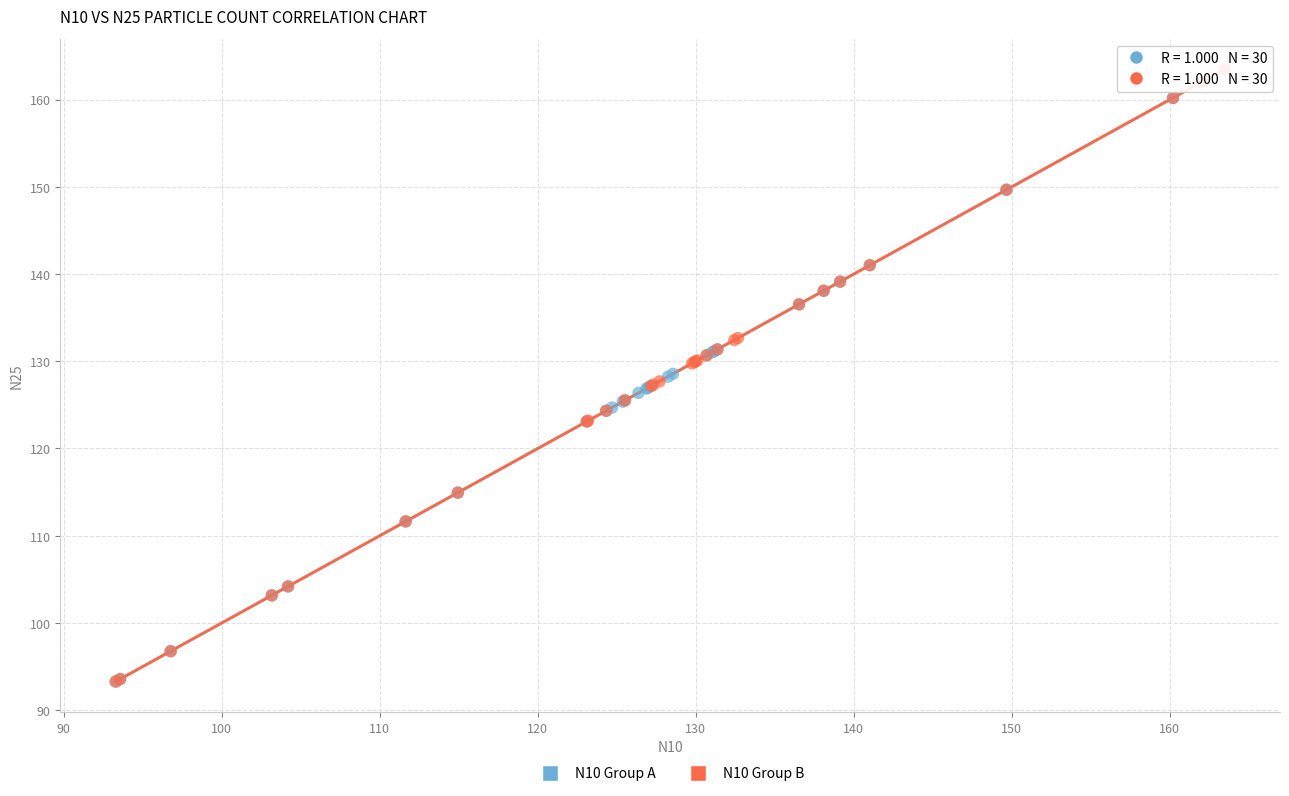

What are all the series names shown in the legend?

N10 Group A, N10 Group B